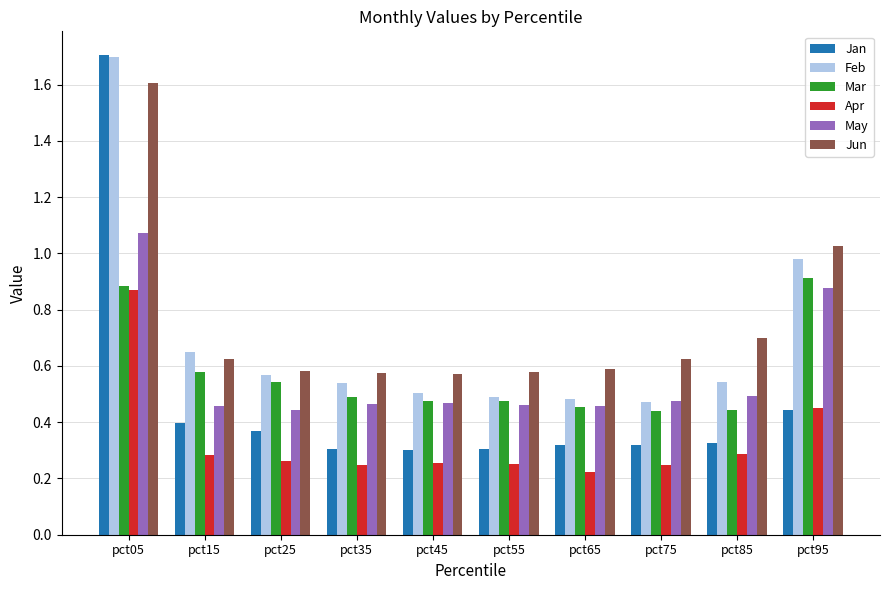

Are the bars horizontal?

No